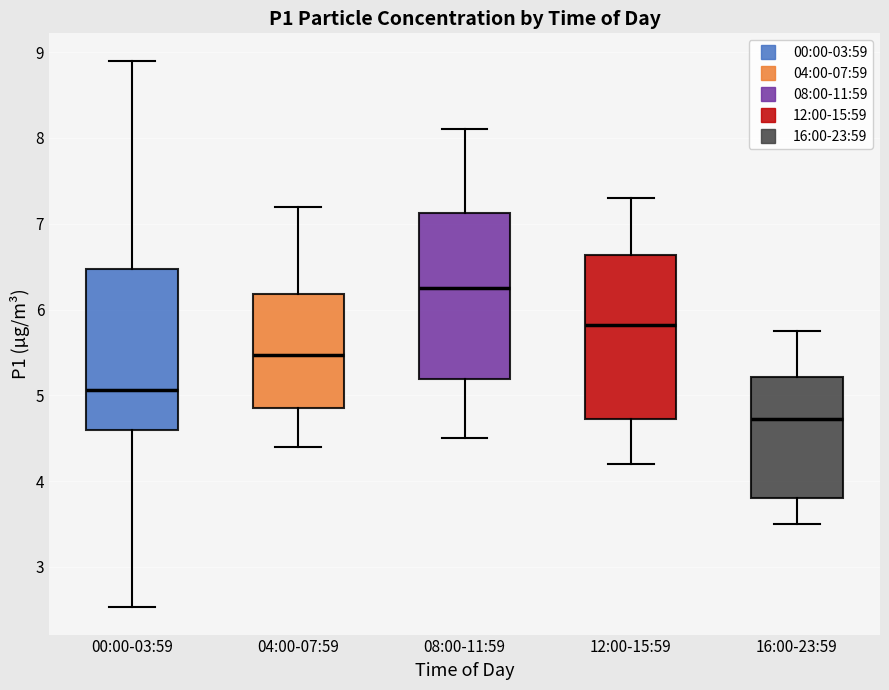

Which box has the highest median line?

08:00-11:59